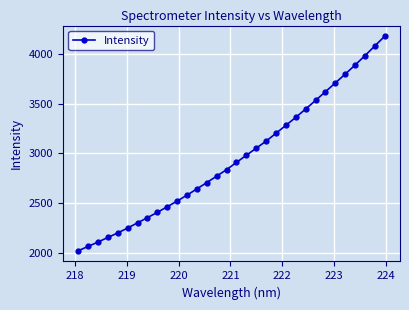

What is the value of the 13th point from the left?

2642.6